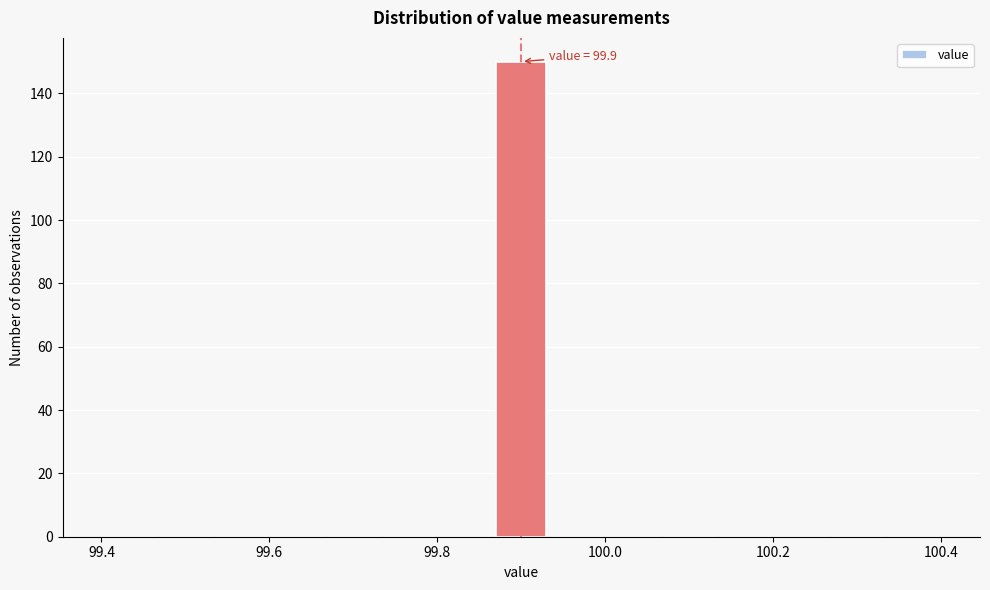

Around what value on the x-axis is the tallest bar? Give the approximate position of its centre, as read against the axis.

99.90